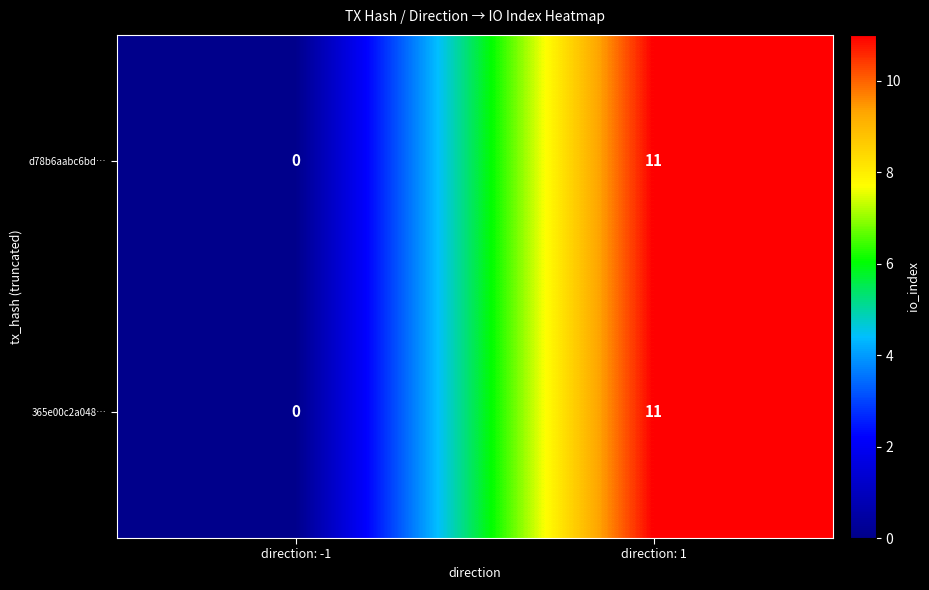

Reading right to left, extract all data points from this chart.

d78b6aabc6bd…: direction: 1=11	direction: -1=0
365e00c2a048…: direction: 1=11	direction: -1=0